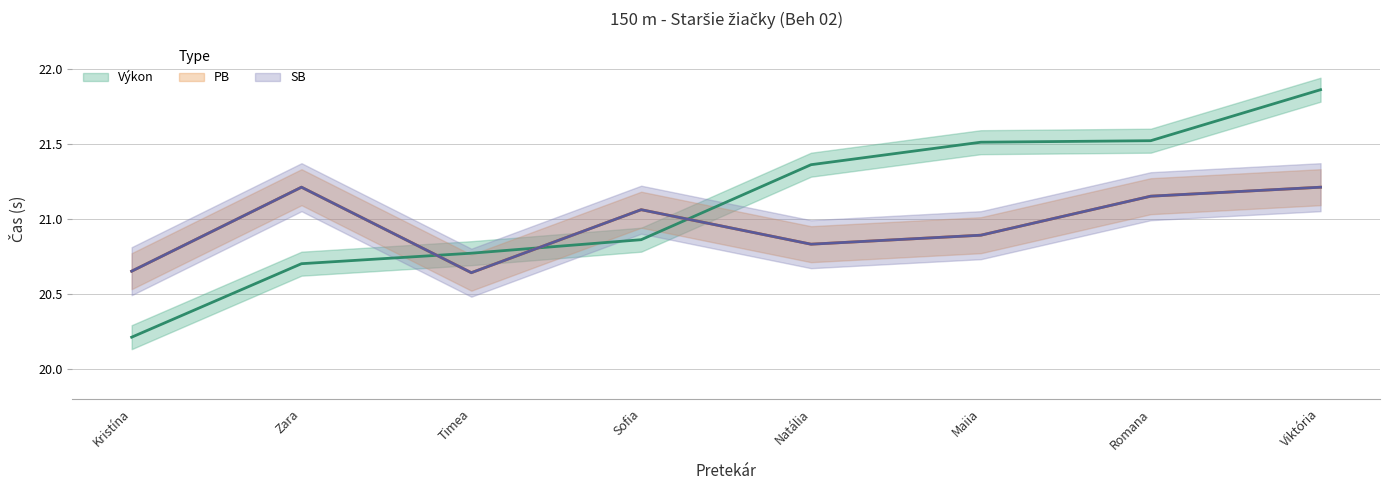

What is the difference between the maximum and second lowest values in the SB series?

0.6